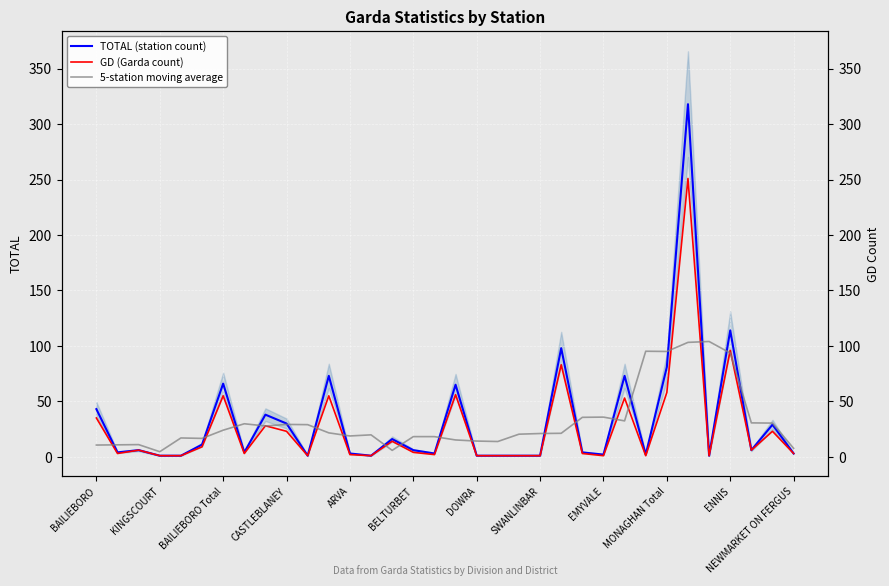

What position from the left is BAILIEBORO?

1